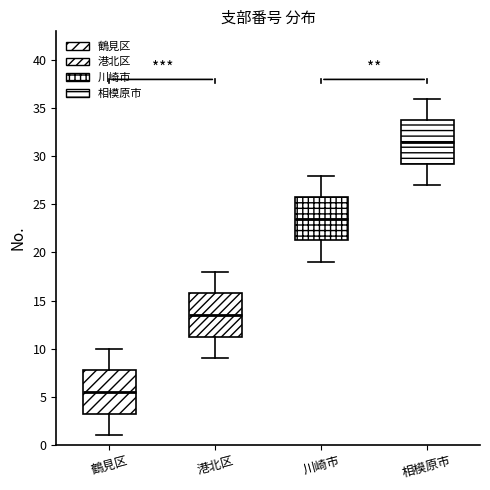

Reading left to right, transcribe this box plot: for each box, give where its median line is, the range the box spans, and where its two whiskers end, as read against the y-axis. The values are not printed on the chart, so give them approximately, as read against the axis.

鶴見区: median 5.5, box 3.5 to 8.0, whiskers 1.0 to 10.0
港北区: median 13.5, box 11.5 to 16.0, whiskers 9.0 to 18.0
川崎市: median 23.5, box 21.5 to 26.0, whiskers 19.0 to 28.0
相模原市: median 31.5, box 29.5 to 34.0, whiskers 27.0 to 36.0